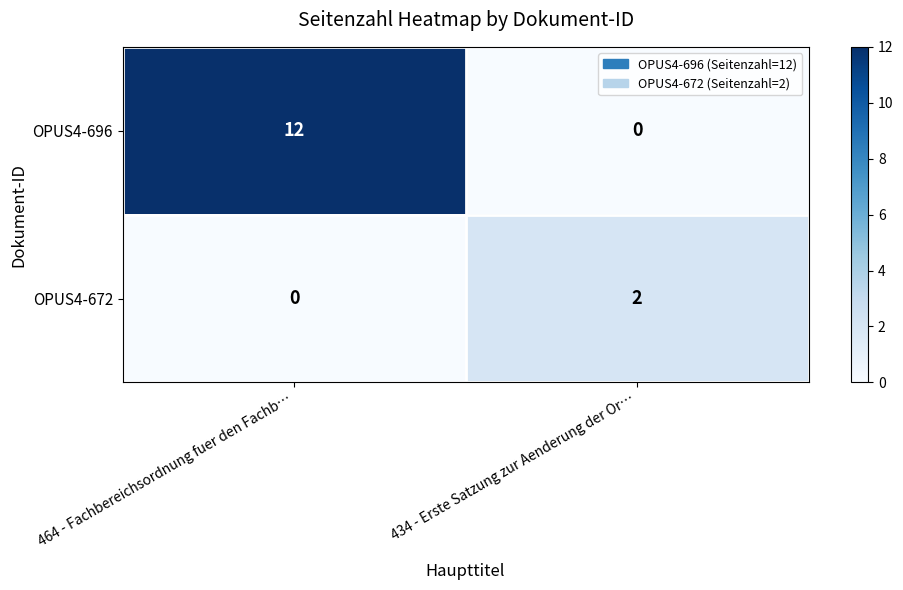

What is the difference between the highest and lowest values at 464 - Fachbereichsordnung fuer den Fachb…?

12